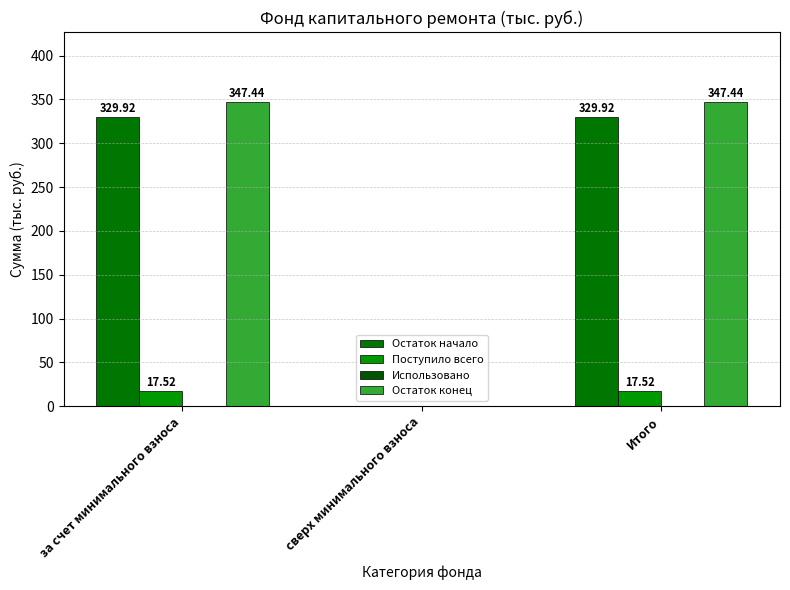

What is the label of the 3rd bar from the left?

Итого